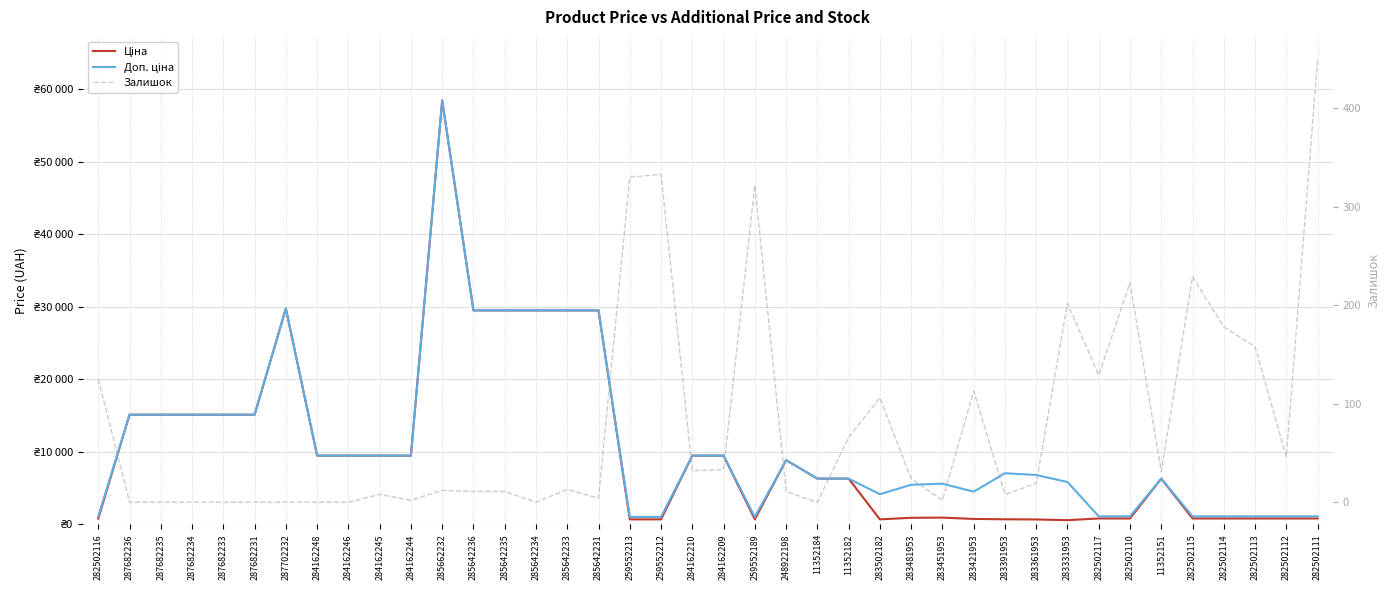

What is the difference between the highest and lowest values at 284162209?

9447.1